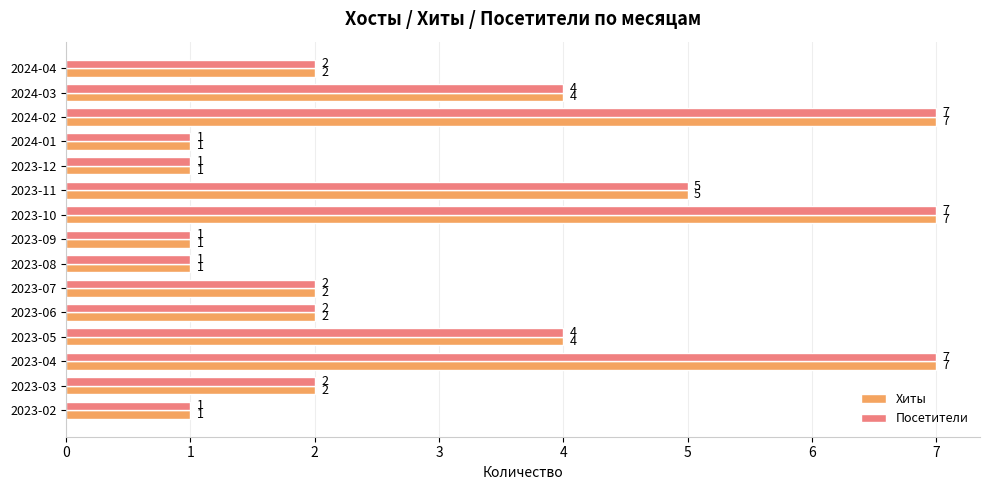

Read the Посетители value at 2023-05.

4